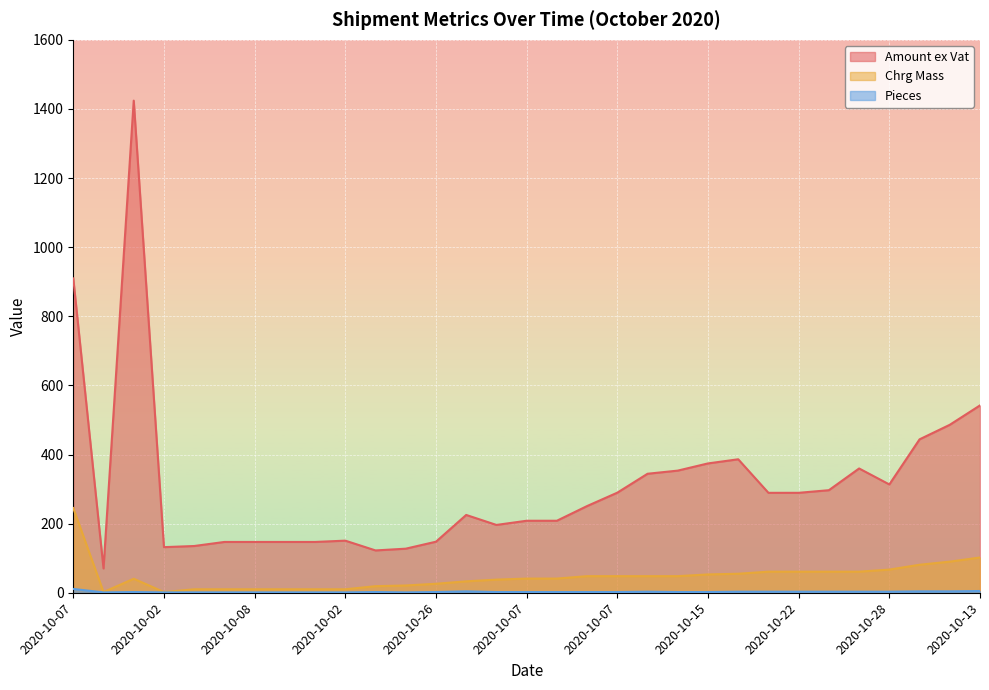

Reading left to right, transcribe all the data shown in this chart.

Amount ex Vat: 909.7	70.4	1424.1	131.9	135.2	147.0	147.0	147.0	147.0	150.8	122.5	127.5	147.7	225.1	196.2	208.3	208.3	250.9	289.6	344.3	353.4	374.2	386.2	289.2	289.2	296.8	359.6	313.4	443.9	486.0	542.1
Chrg Mass: 245.0	2.0	40.5	2.0	10.0	10.0	10.0	10.0	10.0	10.0	19.0	21.0	26.0	33.0	38.0	41.0	41.0	48.0	48.0	48.0	48.0	53.0	55.0	61.0	61.0	61.0	61.0	67.0	81.0	90.0	102.0
Pieces: 11.0	1.0	2.0	1.0	1.0	1.0	1.0	1.0	1.0	1.0	2.0	1.0	2.0	4.0	2.0	2.0	2.0	2.0	2.0	3.0	2.0	2.0	3.0	3.0	3.0	3.0	3.0	3.0	4.0	4.0	5.0